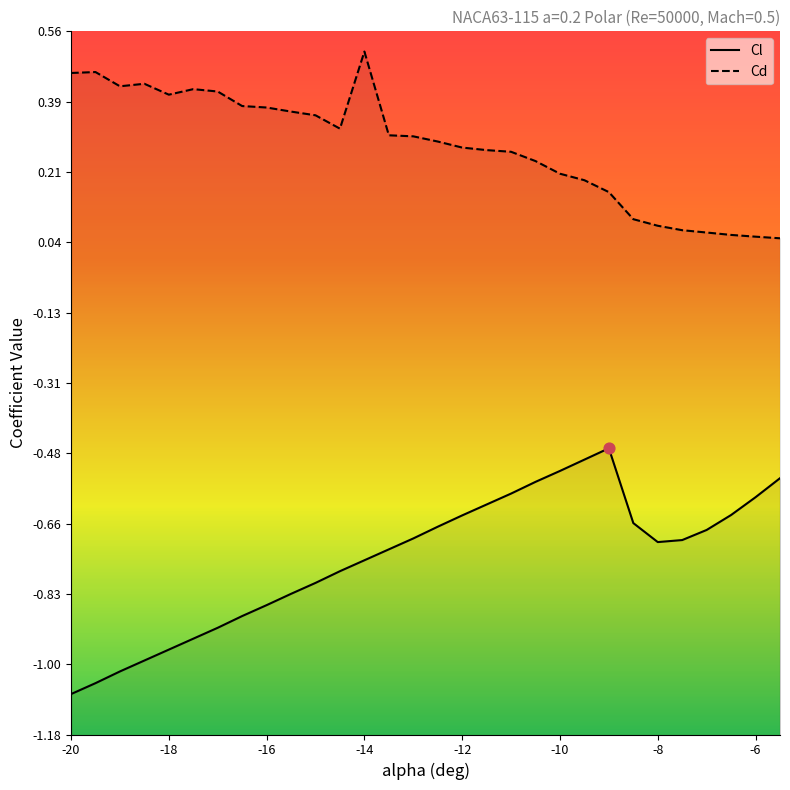

Which series contains the highest Y value?

Cd